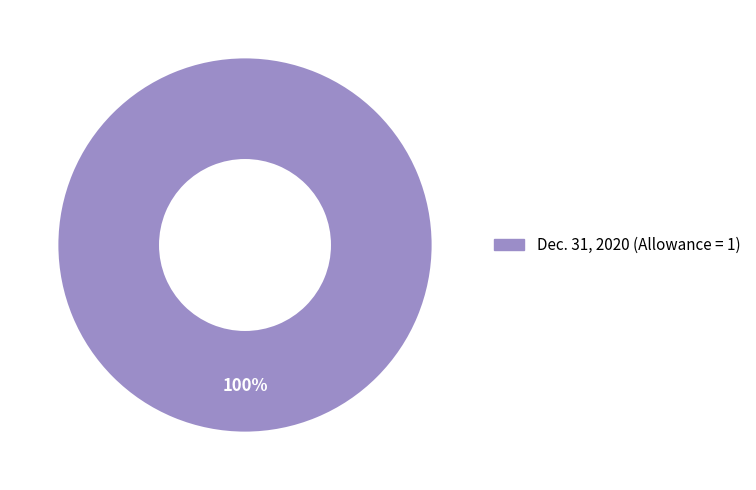

What is the majority slice?

Dec. 31, 2020 (Allowance = 1)